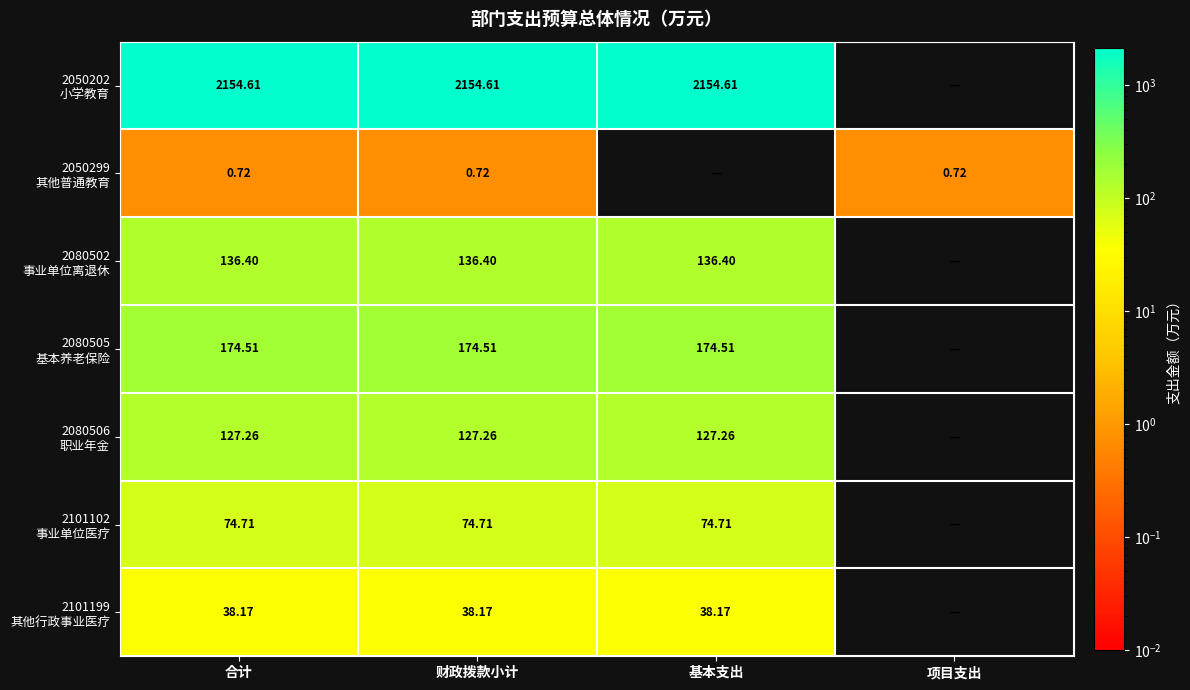

What is the maximum value for 2050202 小学教育?

2154.6